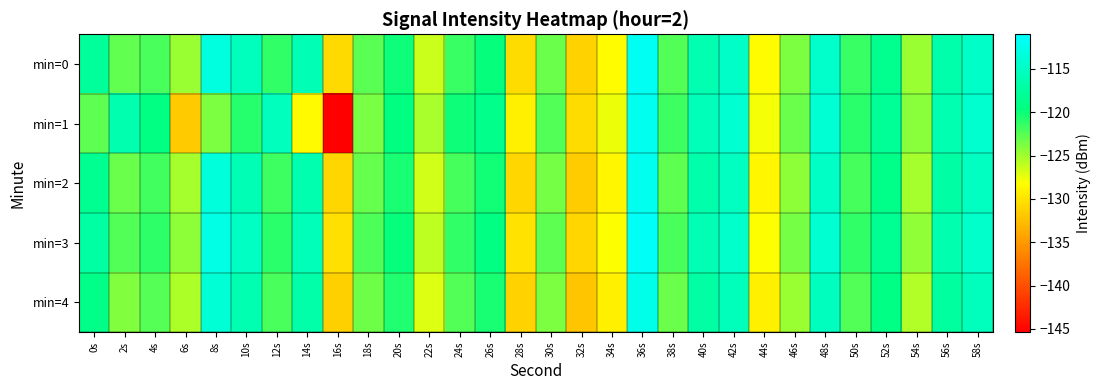

At which category is the sum across all series the highest?

36s